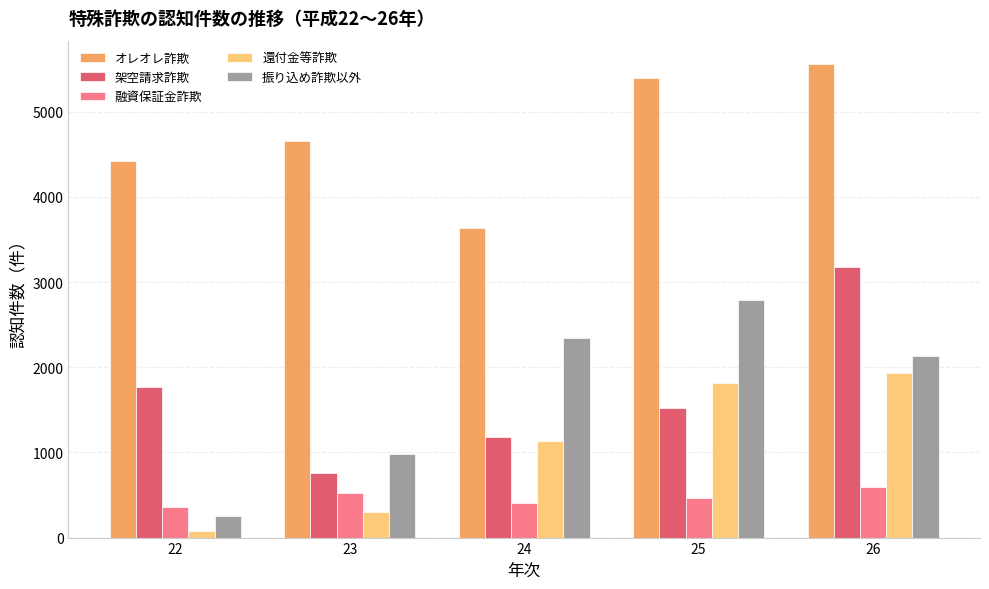

Reading left to right, extract all data points from this chart.

オレオレ詐欺: 4418	4656	3634	5396	5557
架空請求詐欺: 1774	756	1177	1522	3180
融資保証金詐欺: 362	525	404	469	591
還付金等詐欺: 83	296	1133	1817	1928
振り込め詐欺以外: 251	983	2345	2794	2136